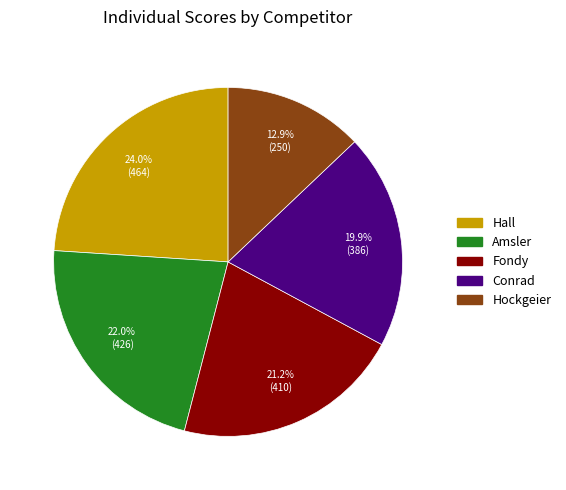

To the nearest percent, what is the difference between the largest and smallest slice percentages?

11%